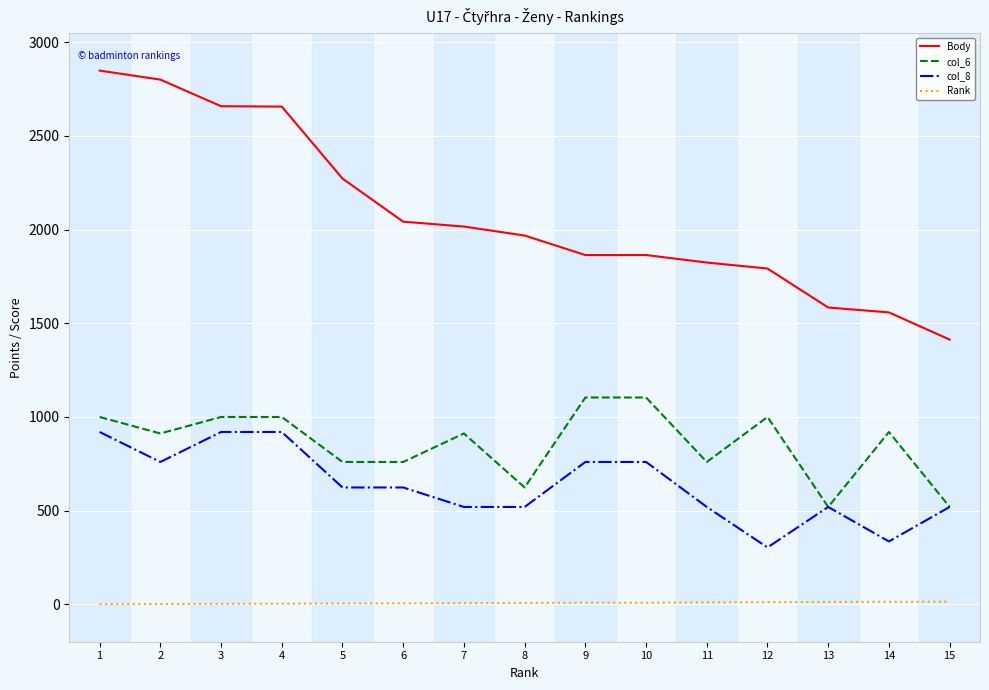

Which series has the largest total across all categories?

Body